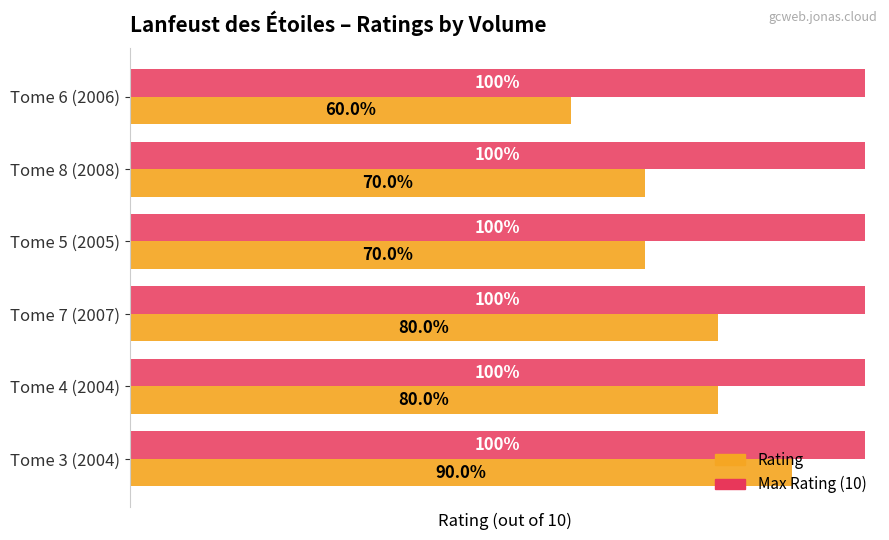

What is the value of the Rating bar at the 3rd from the left?

8.0